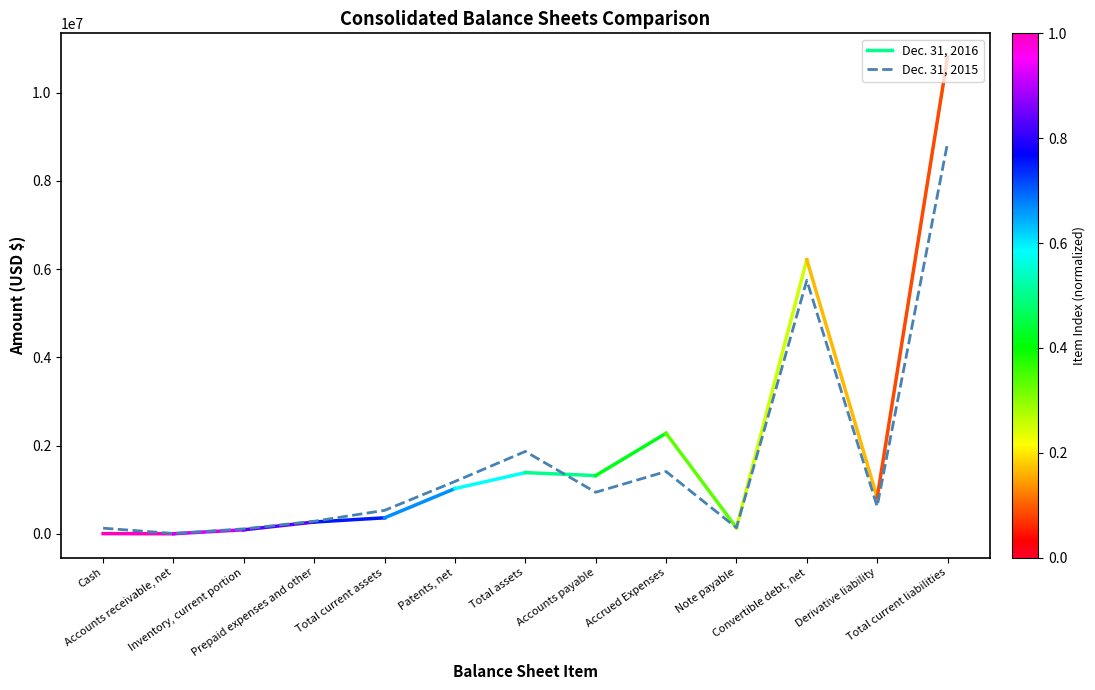

At which category does the chart reach its minimum across all series?

Accounts receivable, net